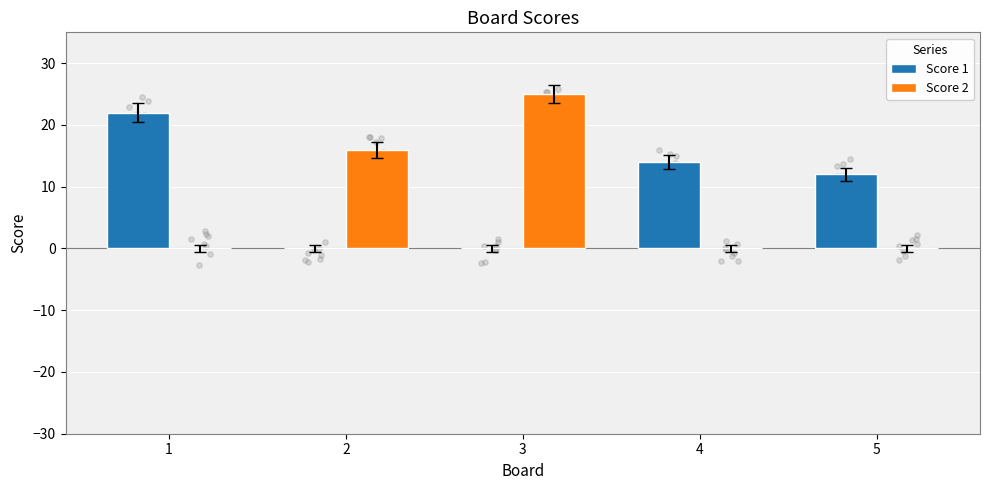

What are all the series names shown in the legend?

Score 1, Score 2